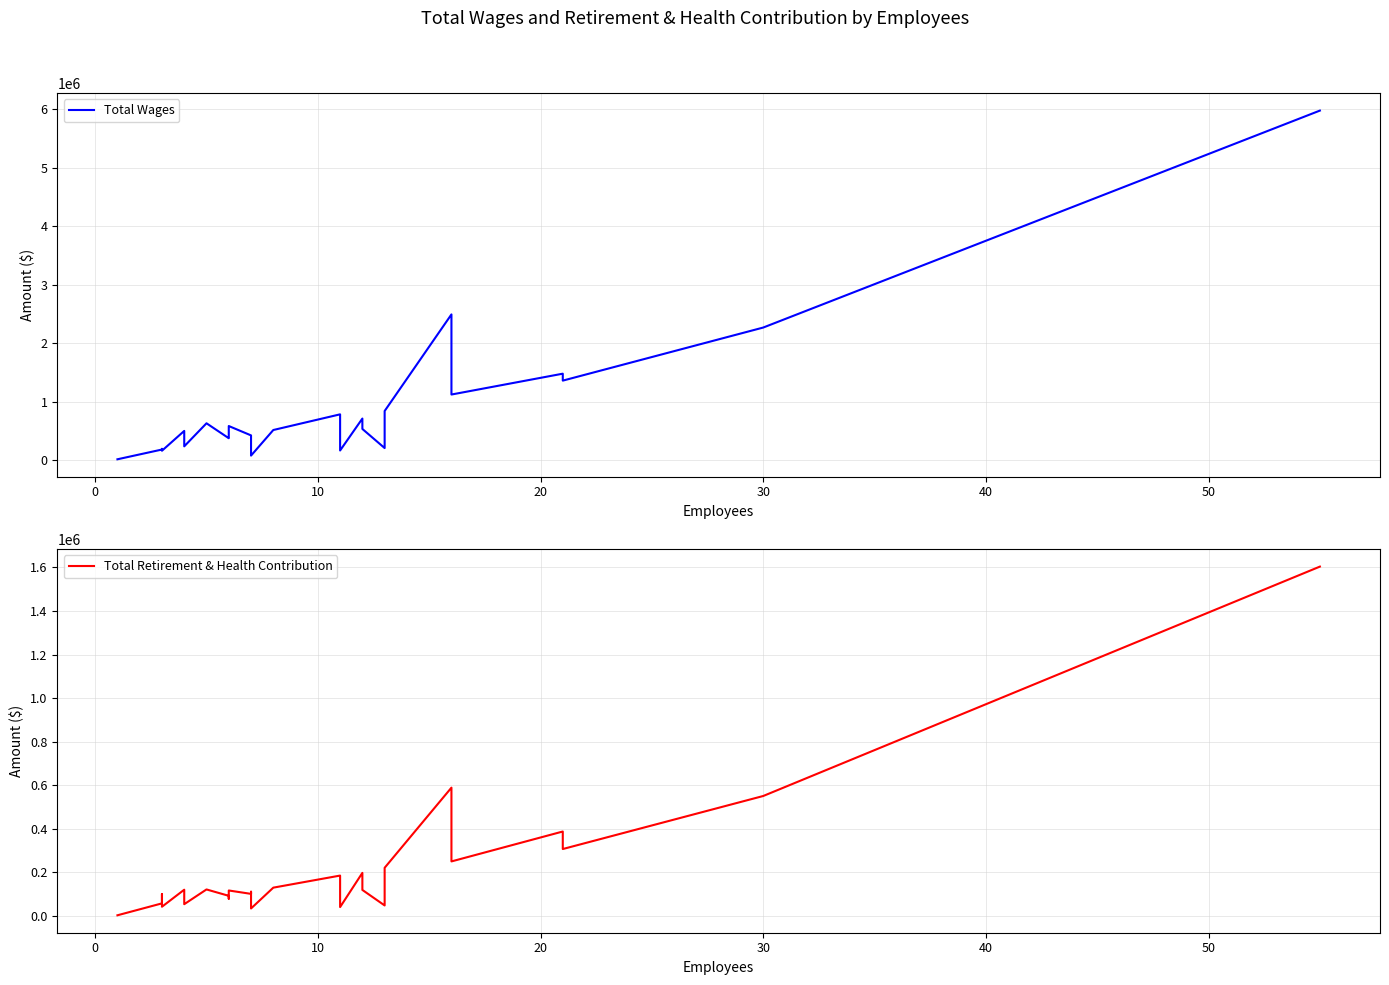

Which series has the largest total across all categories?

Total Wages